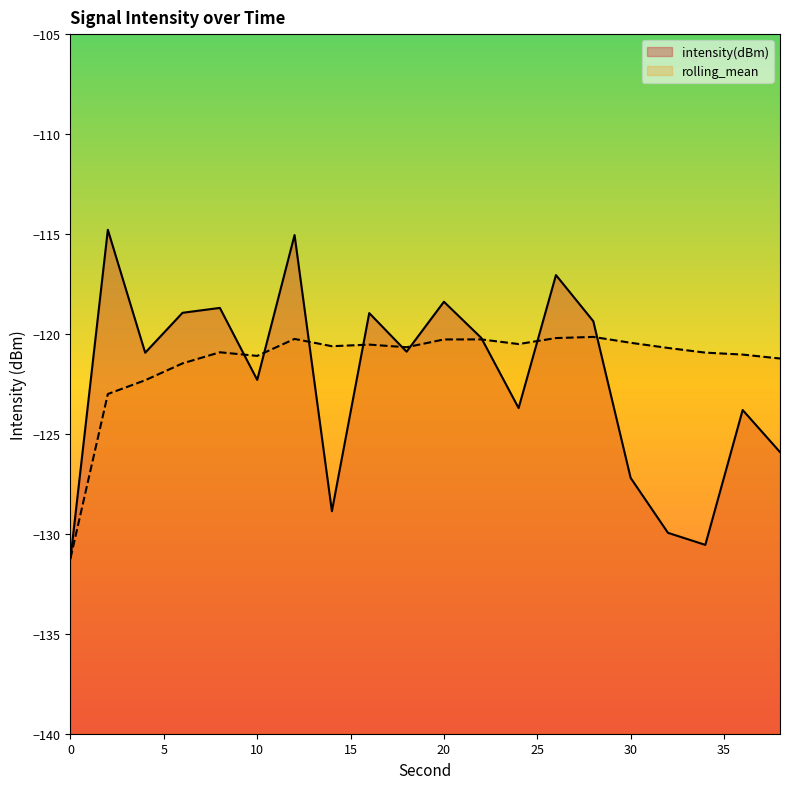

What are all the series names shown in the legend?

intensity(dBm), rolling_mean